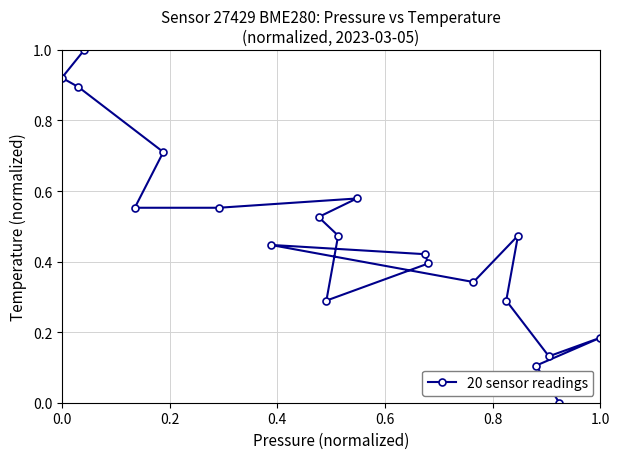

What is the difference between the maximum and minimum values?

1.0